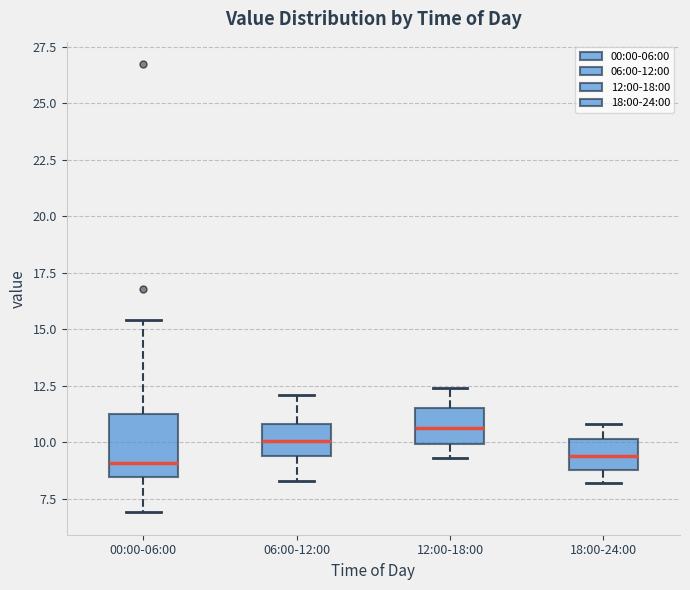

Reading left to right, read every box against the y-axis: the position of its median line, the range the box covers, and the ends of its whiskers. The values are not printed on the chart, so give them approximately, as read against the axis.

00:00-06:00: median 9.0, box 8.5 to 11.5, whiskers 7.0 to 15.5
06:00-12:00: median 10.0, box 9.5 to 11.0, whiskers 8.5 to 12.0
12:00-18:00: median 10.5, box 10.0 to 11.5, whiskers 9.5 to 12.5
18:00-24:00: median 9.5, box 9.0 to 10.0, whiskers 8.0 to 11.0